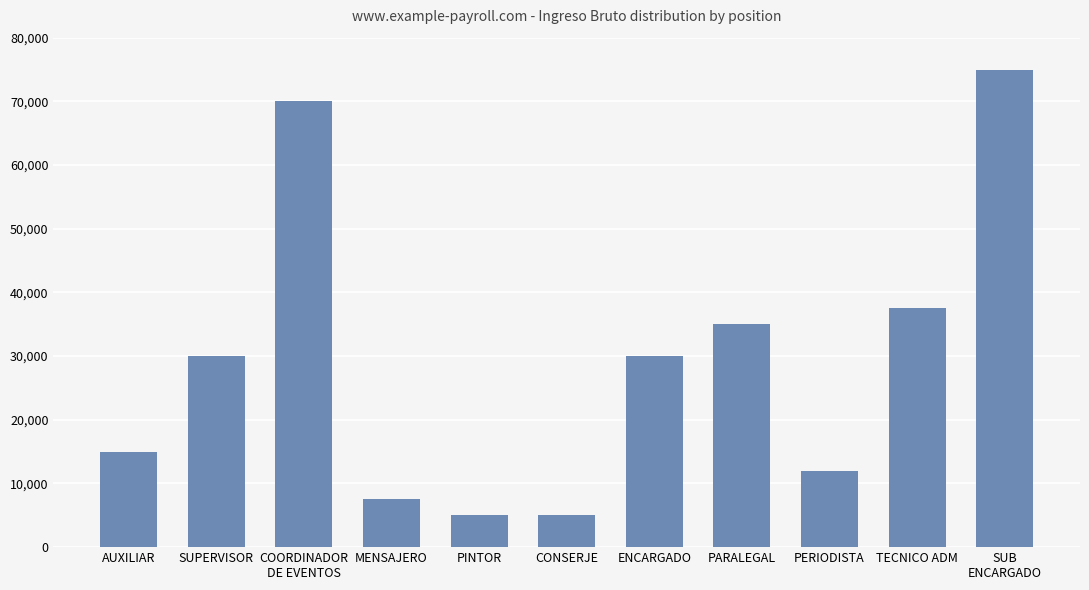

How many categories are shown in the chart?

11